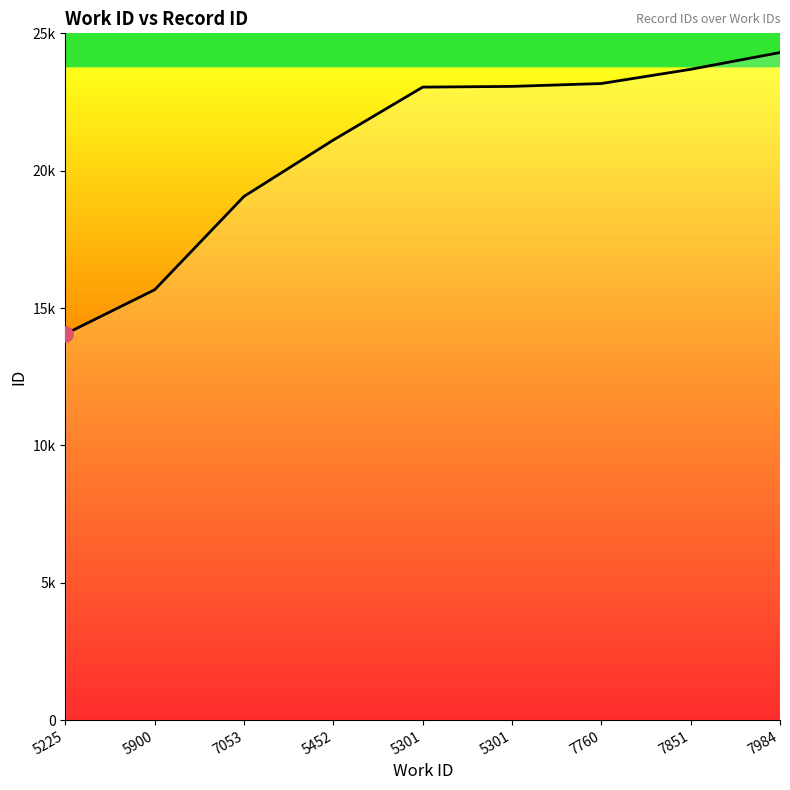

What is the ratio of the value at 5900 to the value at 7053?

0.8